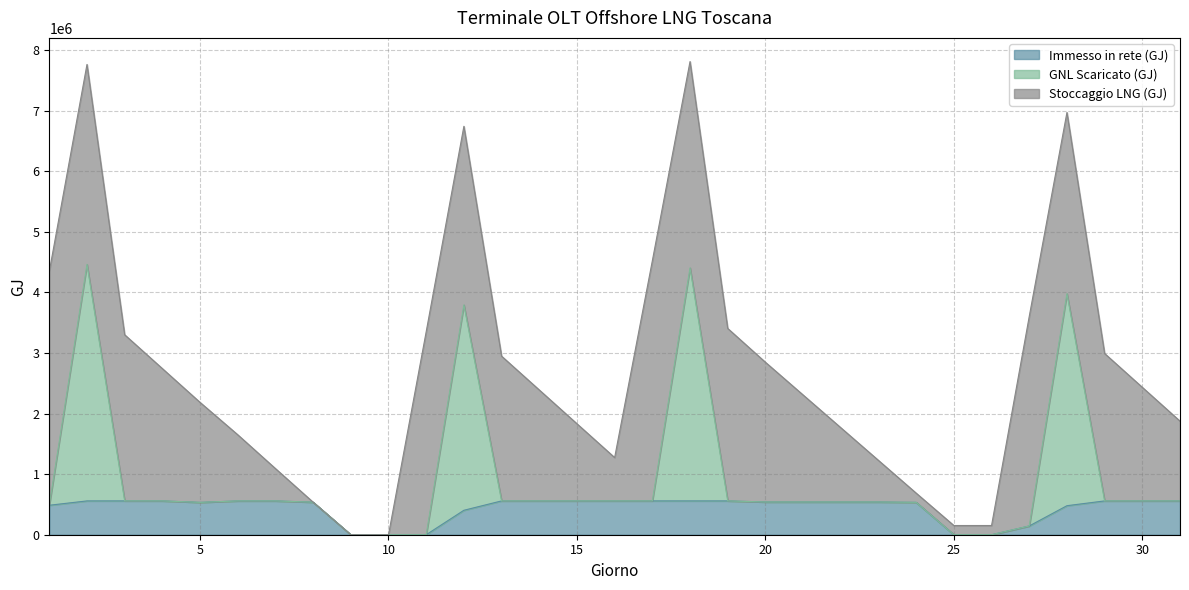

The value of Immesso in rete (GJ) at 5 is 903155.8. True or false?

False